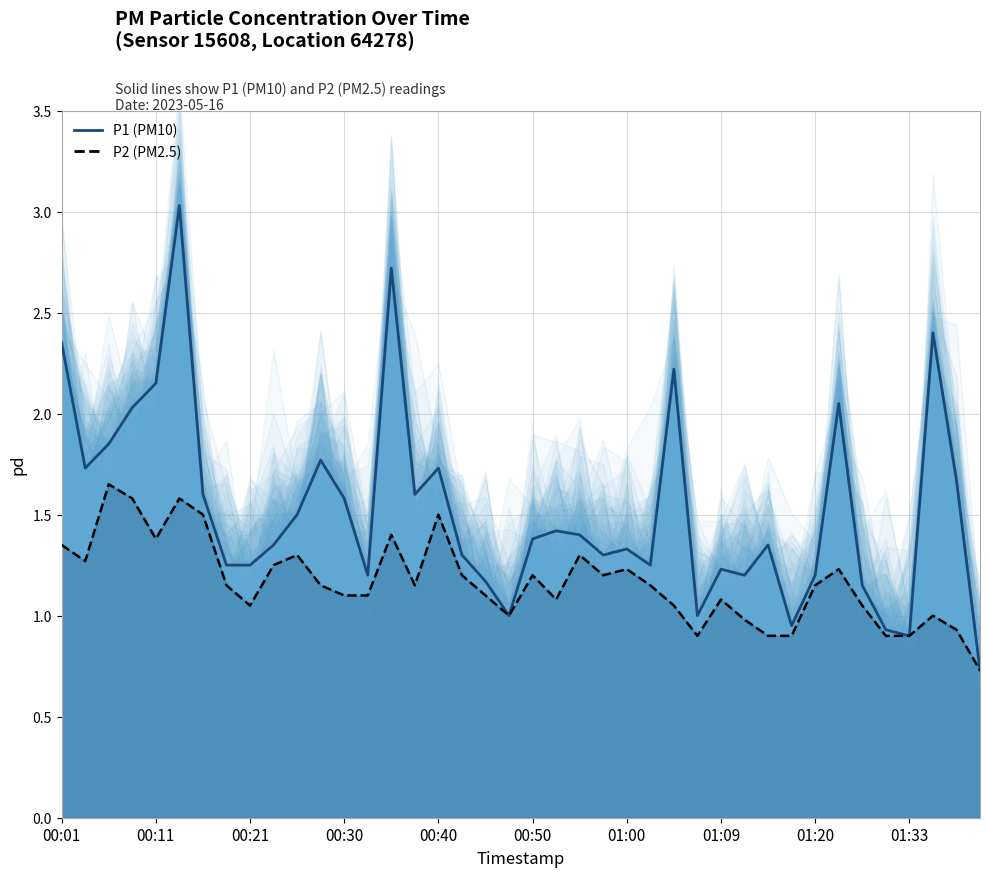

What is the highest value of the P2 dashed series?

1.6